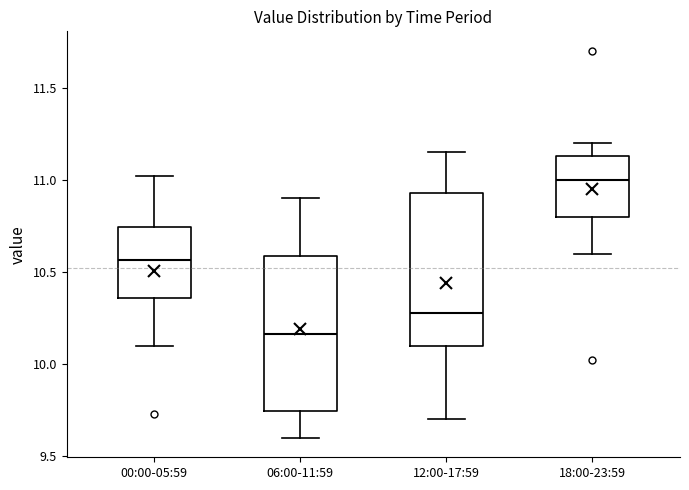

Which box has the lowest median line?

06:00-11:59